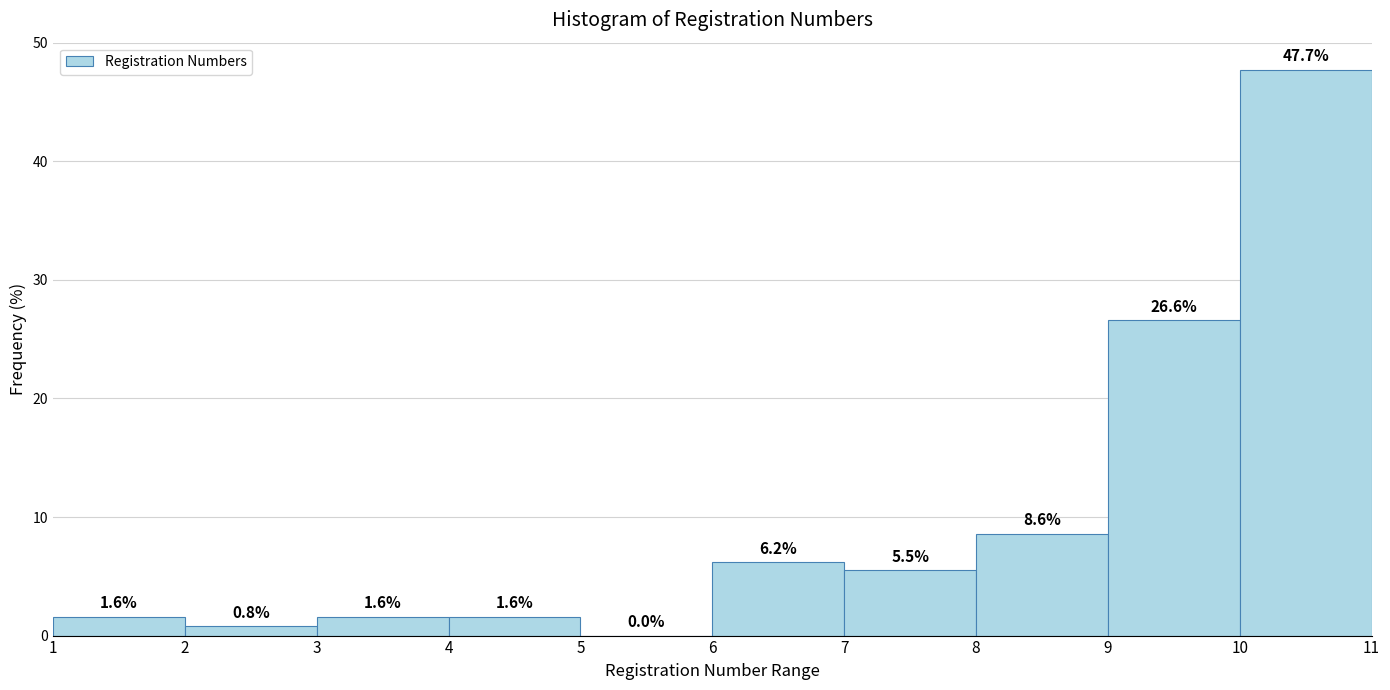

Reading left to right, list every bar in this chart as the range it spans on the x-axis followed by its height.

1 to 2: 1.6
2 to 3: 0.8
3 to 4: 1.6
4 to 5: 1.6
5 to 6: 0.0
6 to 7: 6.2
7 to 8: 5.5
8 to 9: 8.6
9 to 10: 26.6
10 to 11: 47.7